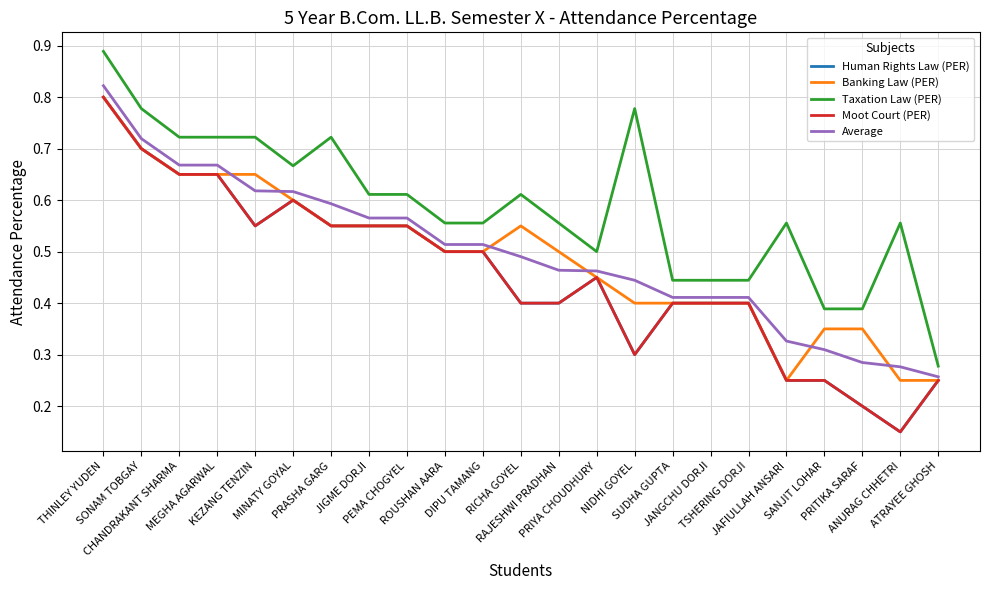

Does the chart display data point markers on the line(s)?

No